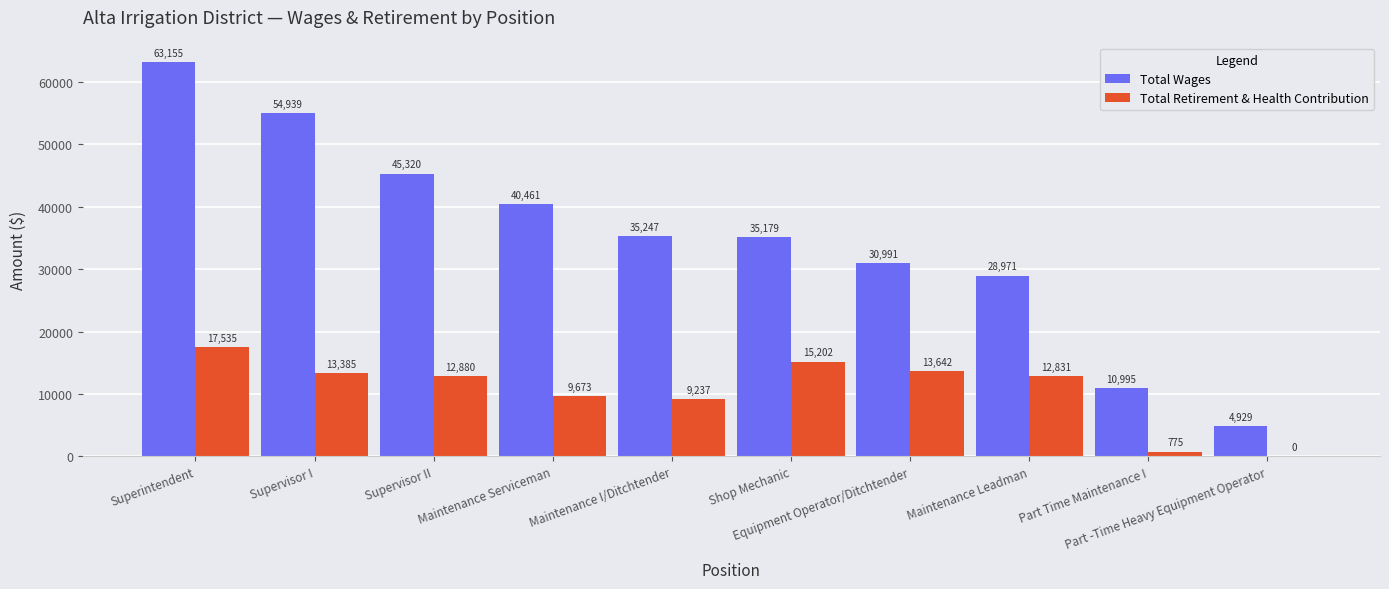

What is the highest value of the Total Wages series?

63155